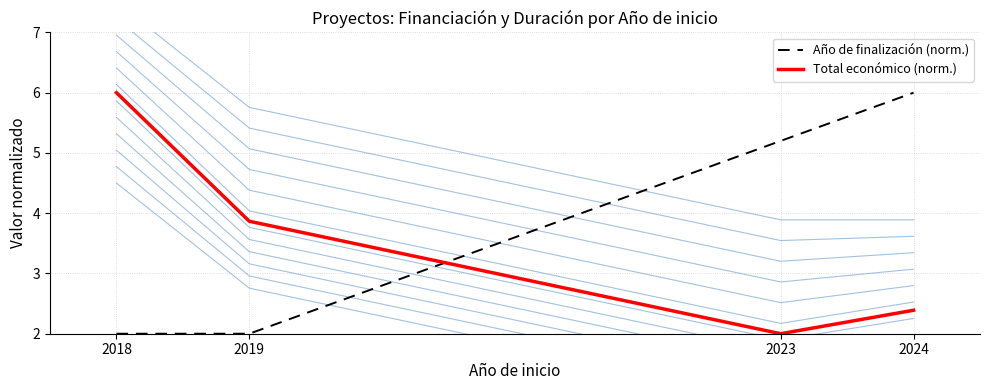

Is it true that Total económico (norm.) equals 3.4 at 2024?

False